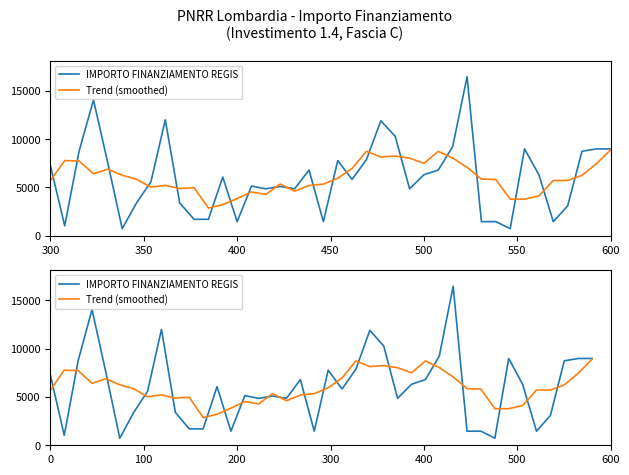

Rank the series by their average value, from lowest to highest.

IMPORTO FINANZIAMENTO REGIS, Trend (smoothed)